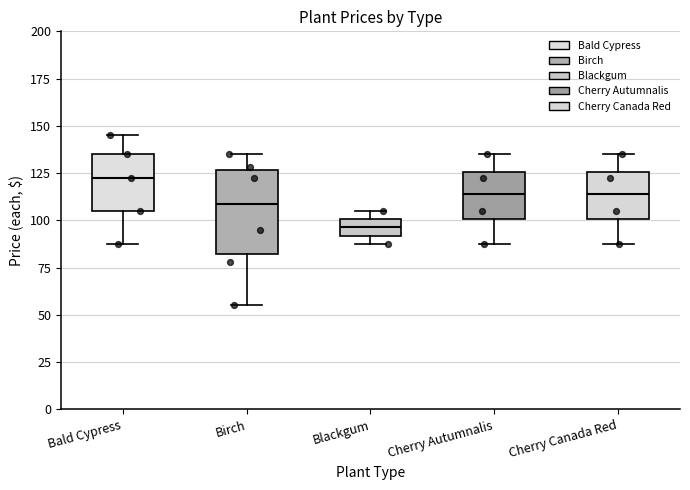

Comparing the boxes themselves (not the whiskers), which one is the tallest?

Birch